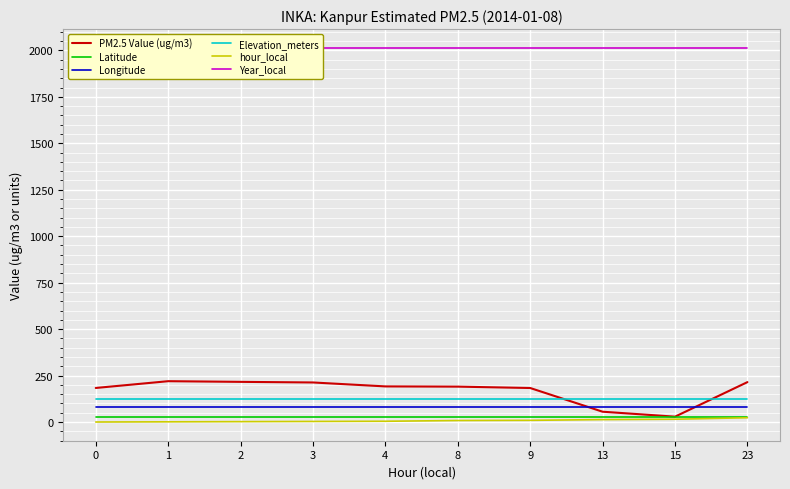

What is the value of the PM2.5 Value (ug/m3) point at the 3rd from the left?

216.1